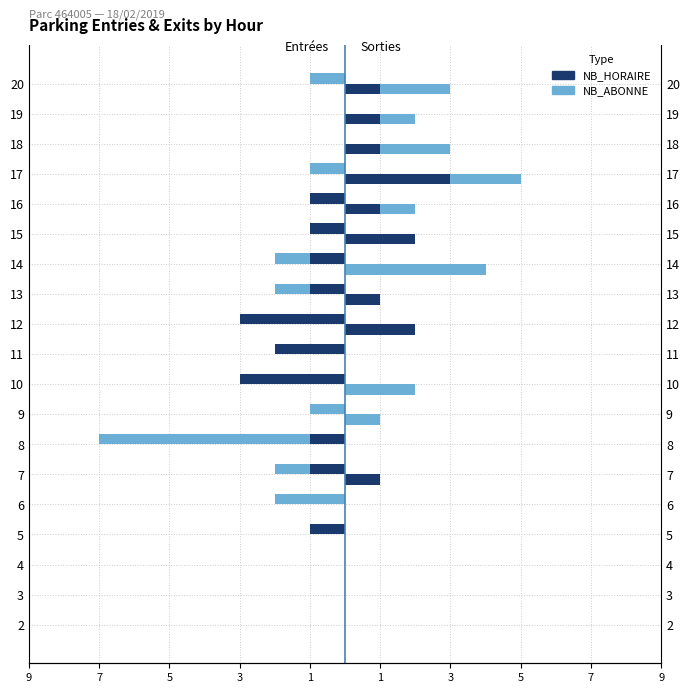

What is the total value across all series at 11?

-2